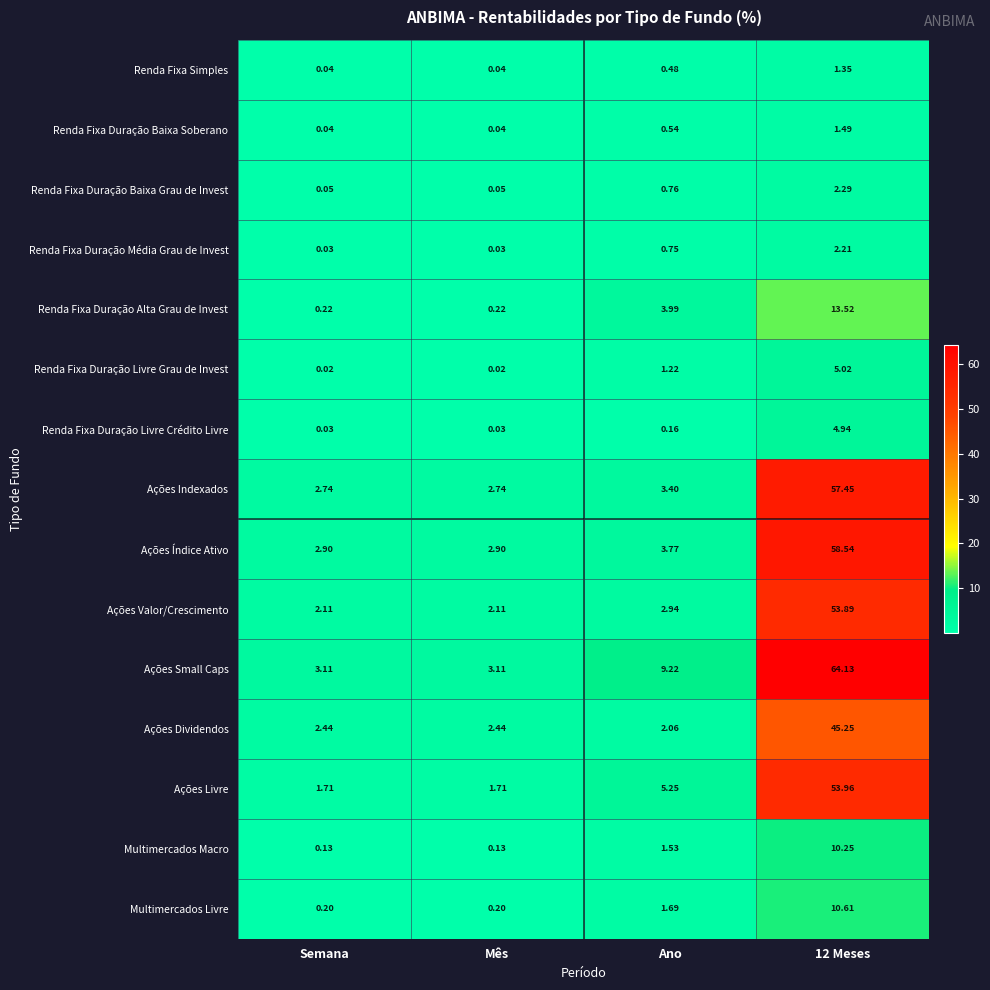

List the series in order of their peak value, lowest first.

Renda Fixa Simples, Renda Fixa Duração Baixa Soberano, Renda Fixa Duração Média Grau de Invest, Renda Fixa Duração Baixa Grau de Invest, Renda Fixa Duração Livre Crédito Livre, Renda Fixa Duração Livre Grau de Invest, Multimercados Macro, Multimercados Livre, Renda Fixa Duração Alta Grau de Invest, Ações Dividendos, Ações Valor/Crescimento, Ações Livre, Ações Indexados, Ações Índice Ativo, Ações Small Caps